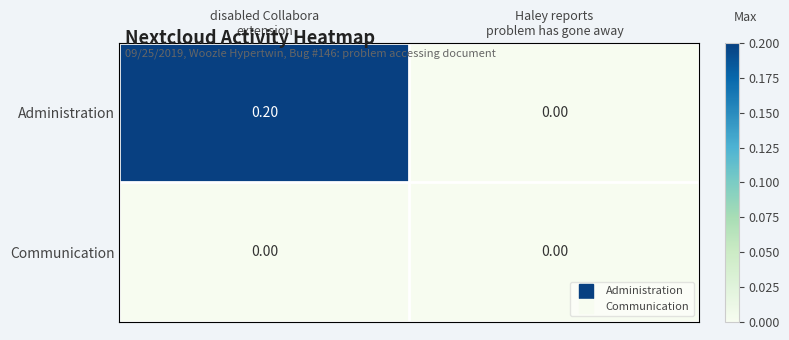

List the series in order of their peak value, highest first.

Administration, Communication